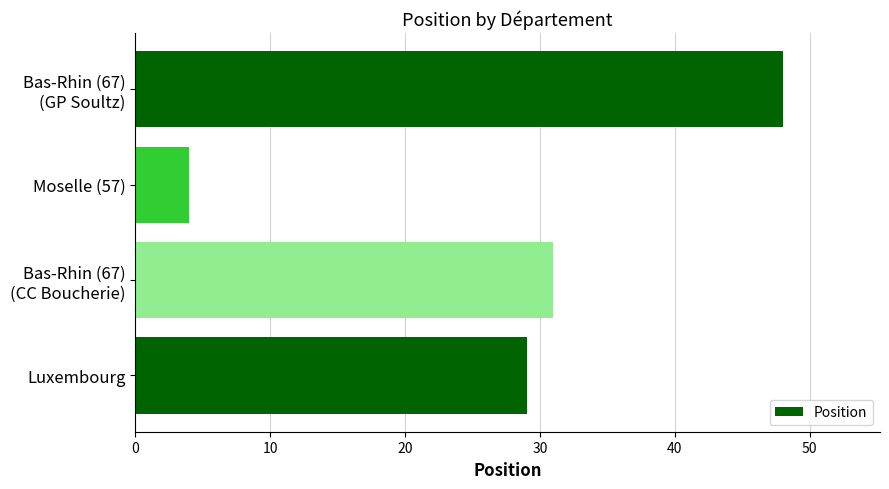

Which category has the lowest value across all series?

Moselle (57)